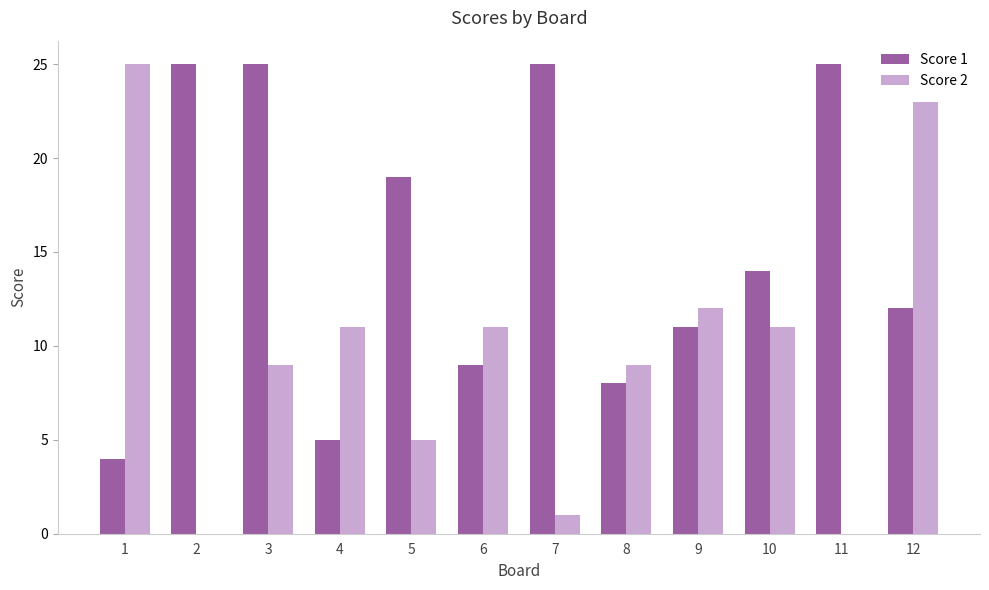

Does the chart contain stacked bars?

No